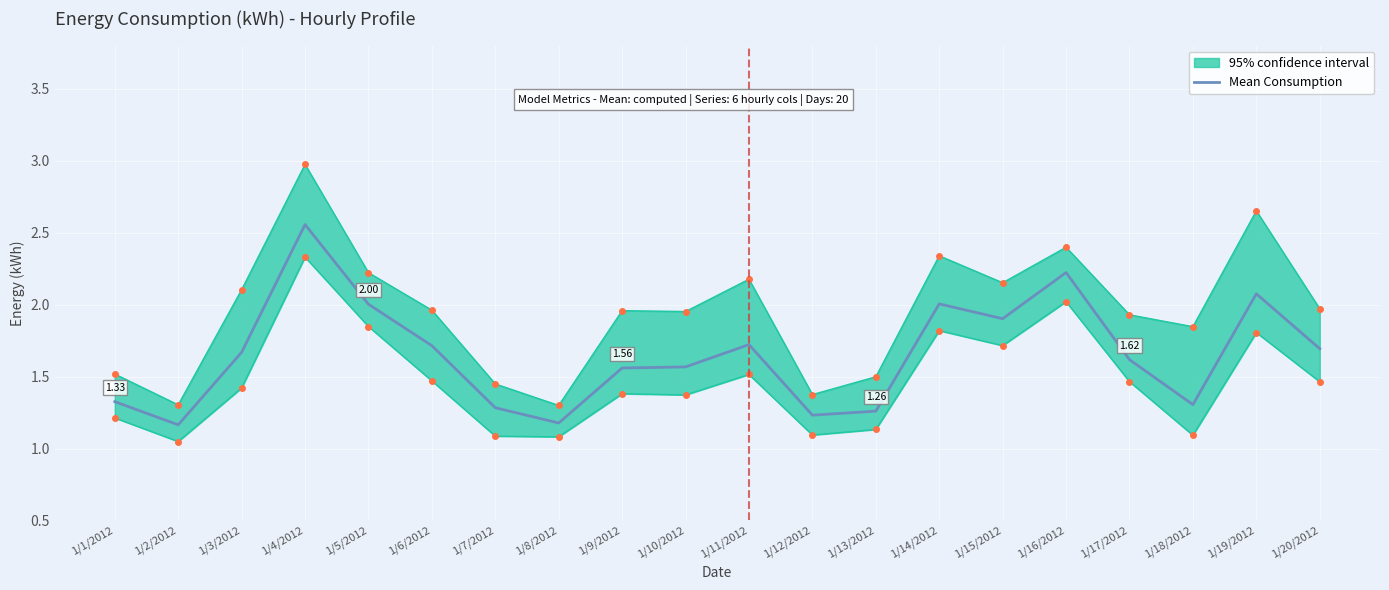

How many interior local valleys (lower than both neighbors) does the data have?

5